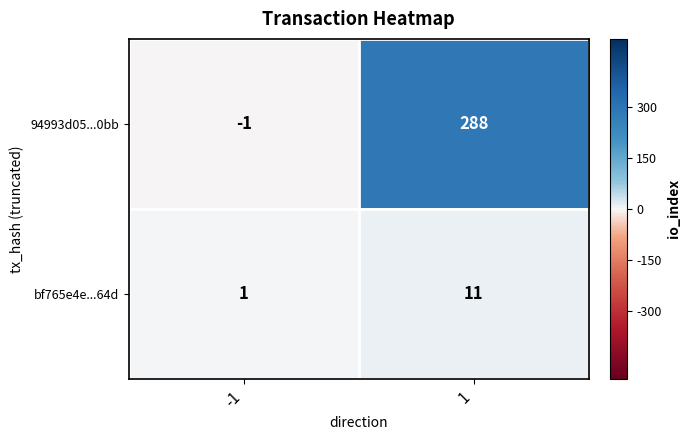

Rank the series by their maximum value, from highest to lowest.

94993d05...0bb, bf765e4e...64d